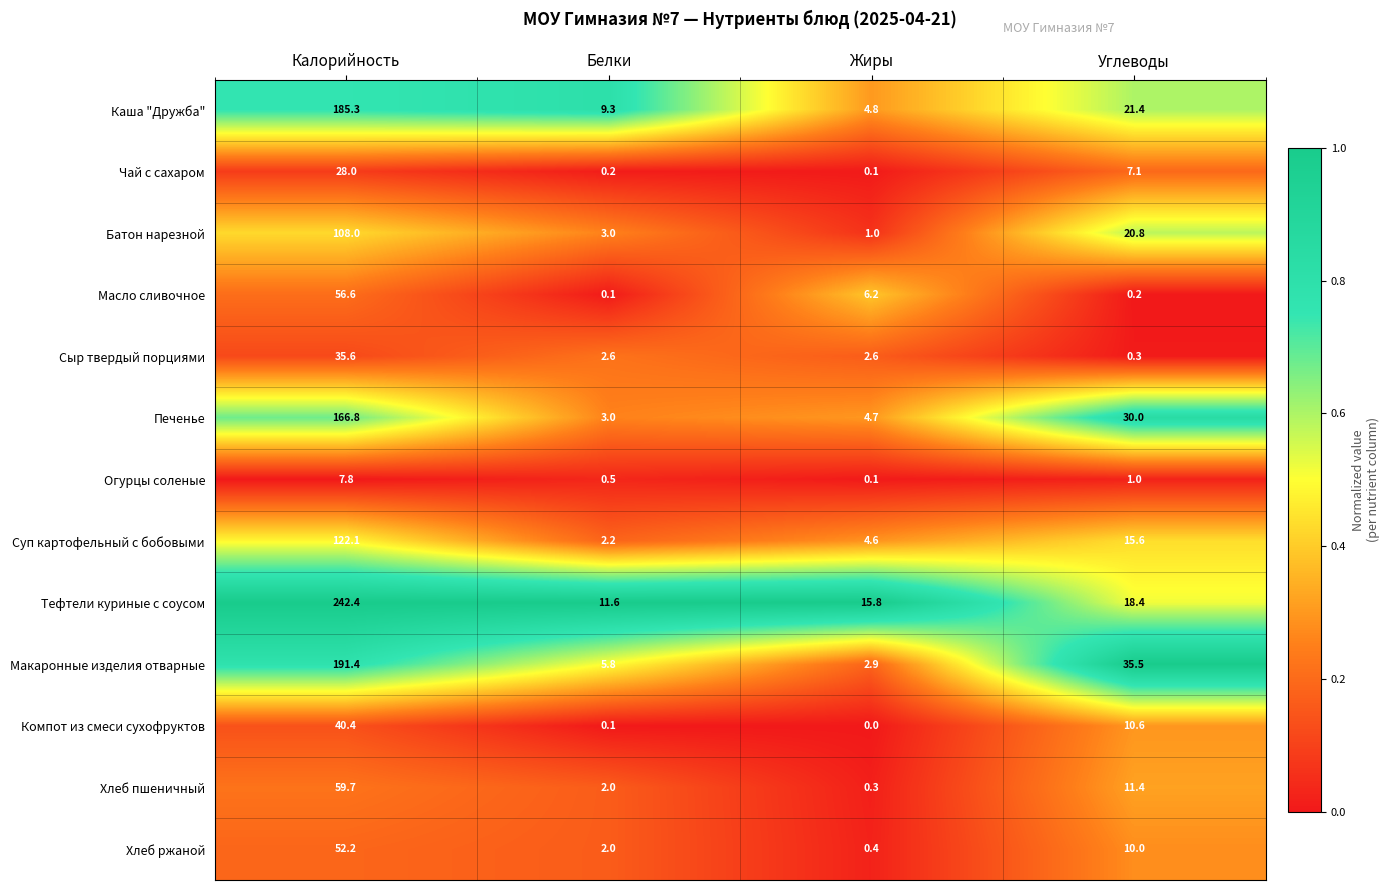

What is the difference between the maximum and second lowest values in the Каша "Дружба" series?

176.0